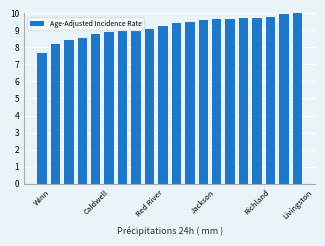

What is the smallest value displayed?

7.7